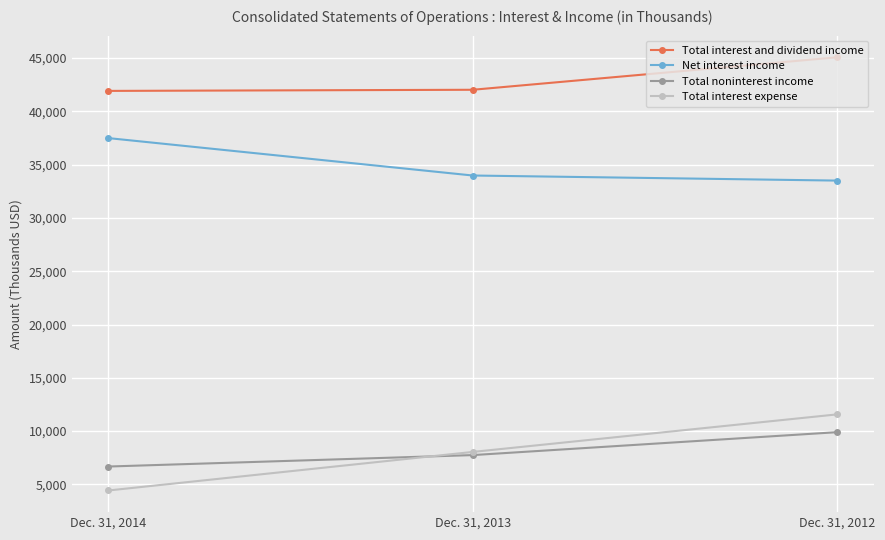

What is the value of the Net interest income point at the 3rd from the left?

33503